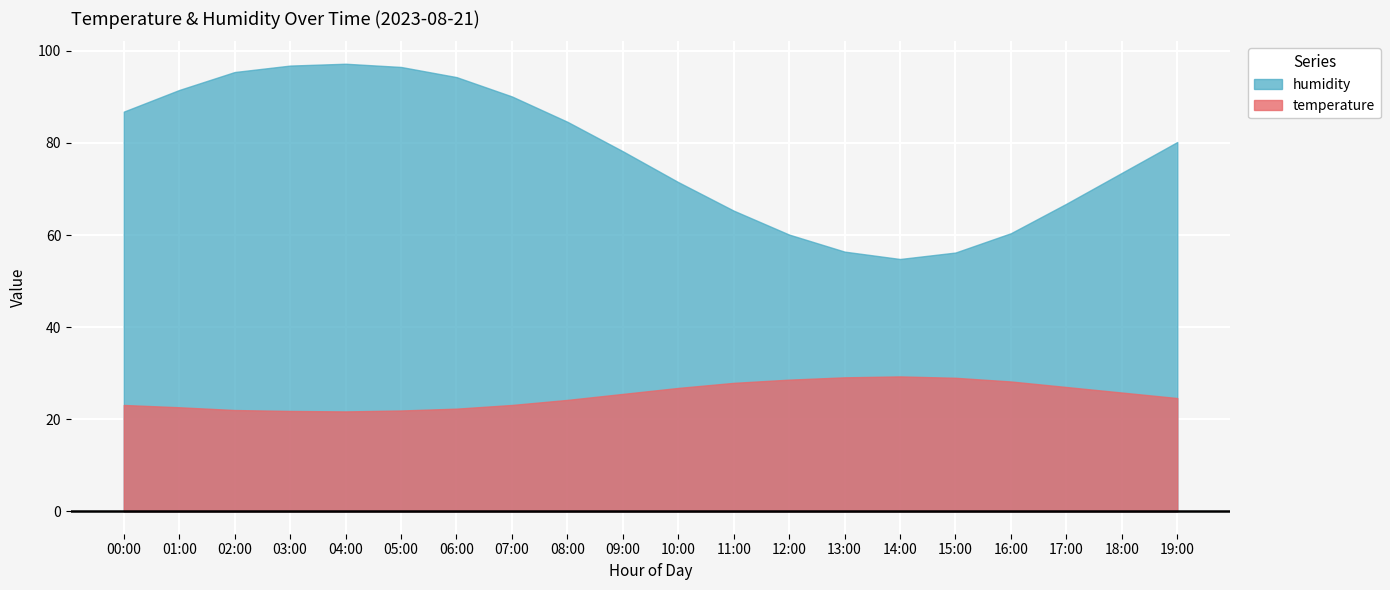

What is the difference between the highest and lowest values at 19:00?

55.6